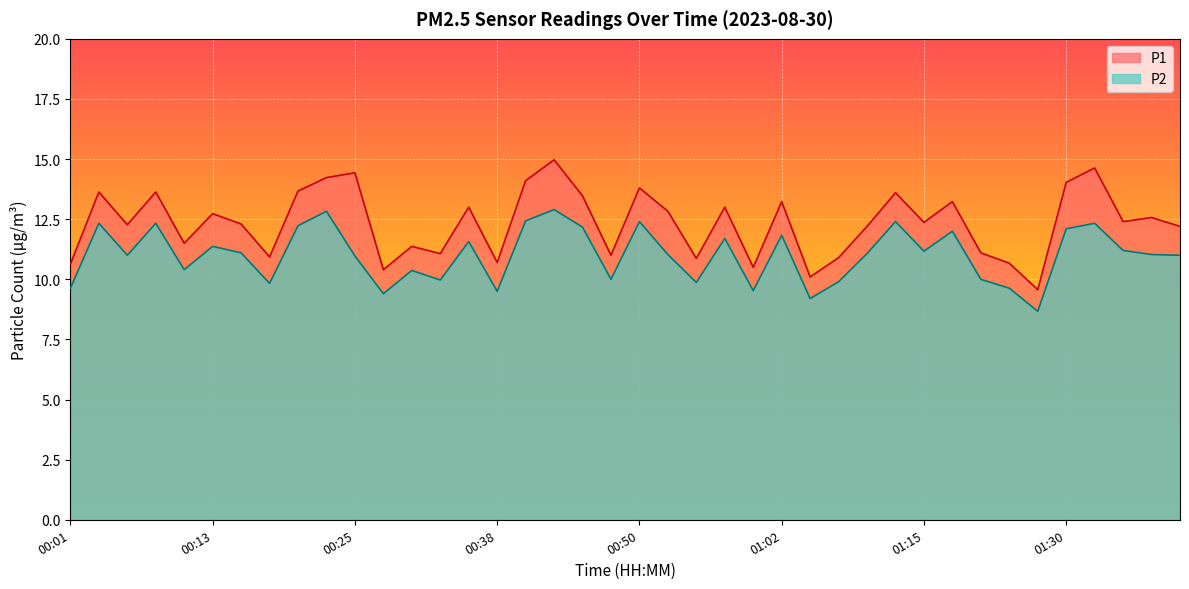

The P1 series shows 7.6 at 00:50. True or false?

False